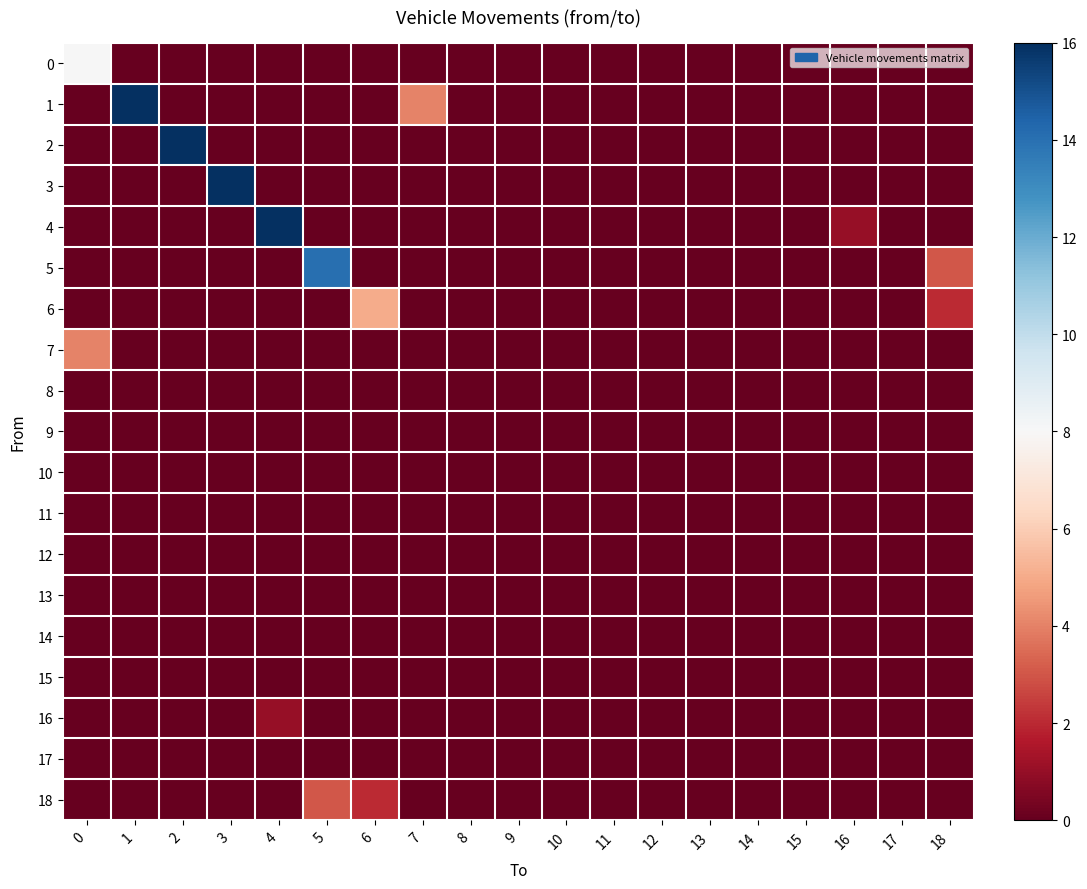

Between 4 and 14, which is larger?

4